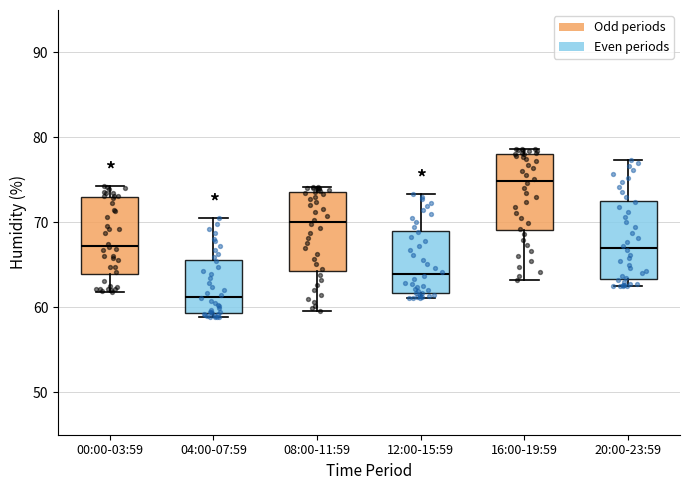

Which box's median line is the highest?

16:00-19:59